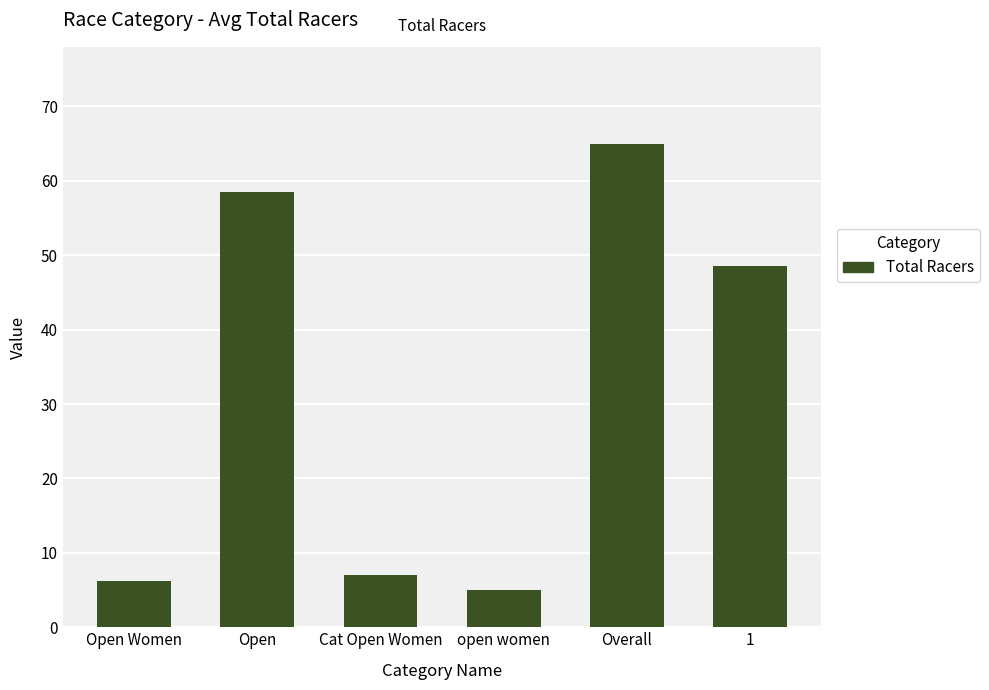

Which has a higher value, 1 or Cat Open Women?

1